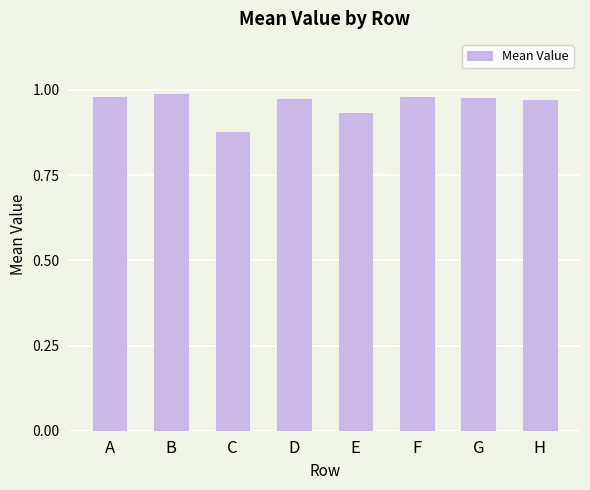

What is the change in value from C to F?

+0.1